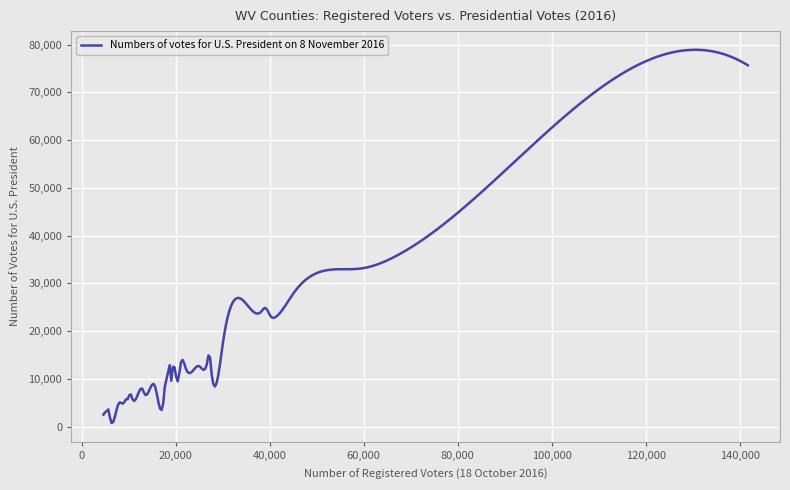

What is the greatest value displayed?

78930.5